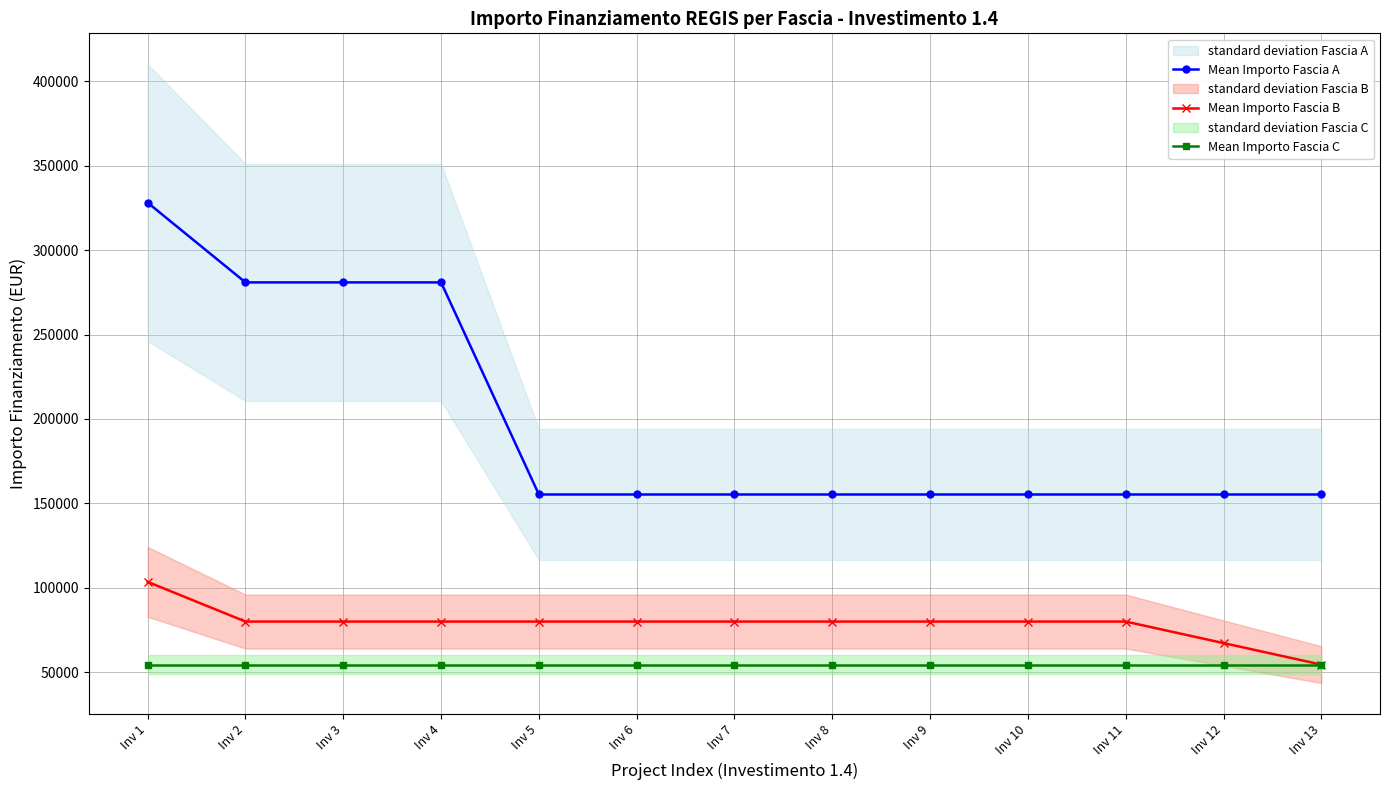

Which series has the largest total across all categories?

Mean Importo Fascia A